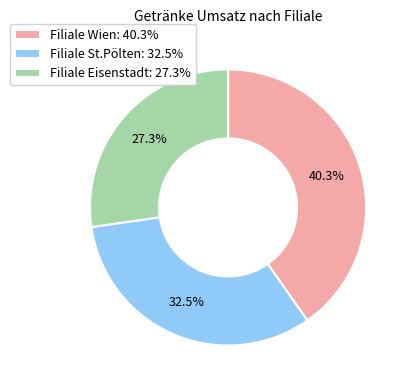

Rank the categories by value from highest to lowest.

Filiale Wien, Filiale St.Pölten, Filiale Eisenstadt